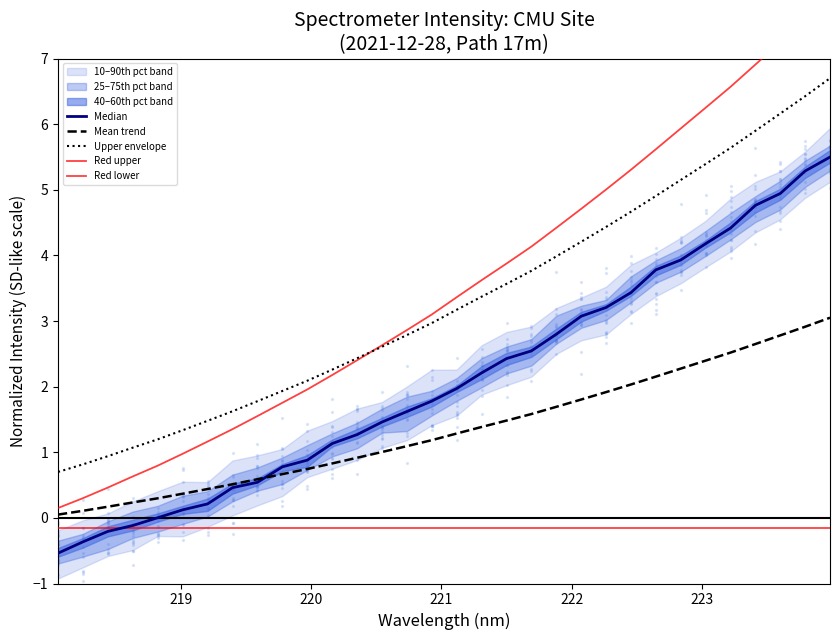

Which series has the largest Y range (max minus min)?

Red upper